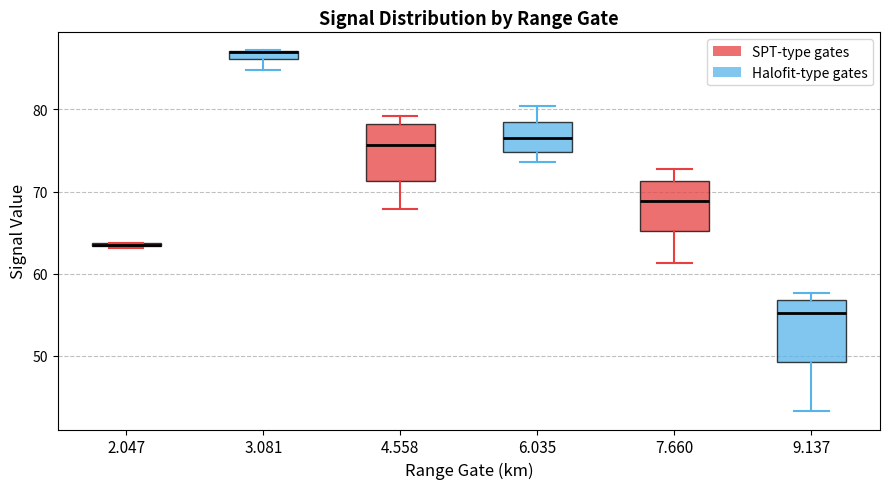

Where is the lower edge of the box at x = 9.137 on the y-axis? The values are not printed on the chart, so give them approximately, as read against the axis.

49